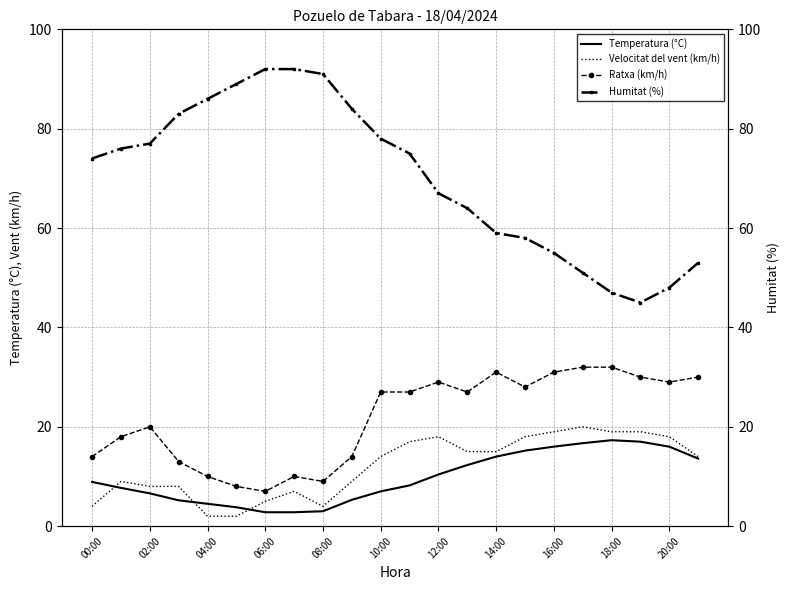

Rank the series at 21 from highest to lowest value.

Humitat (%), Ratxa (km/h), Velocitat del vent (km/h), Temperatura (°C)